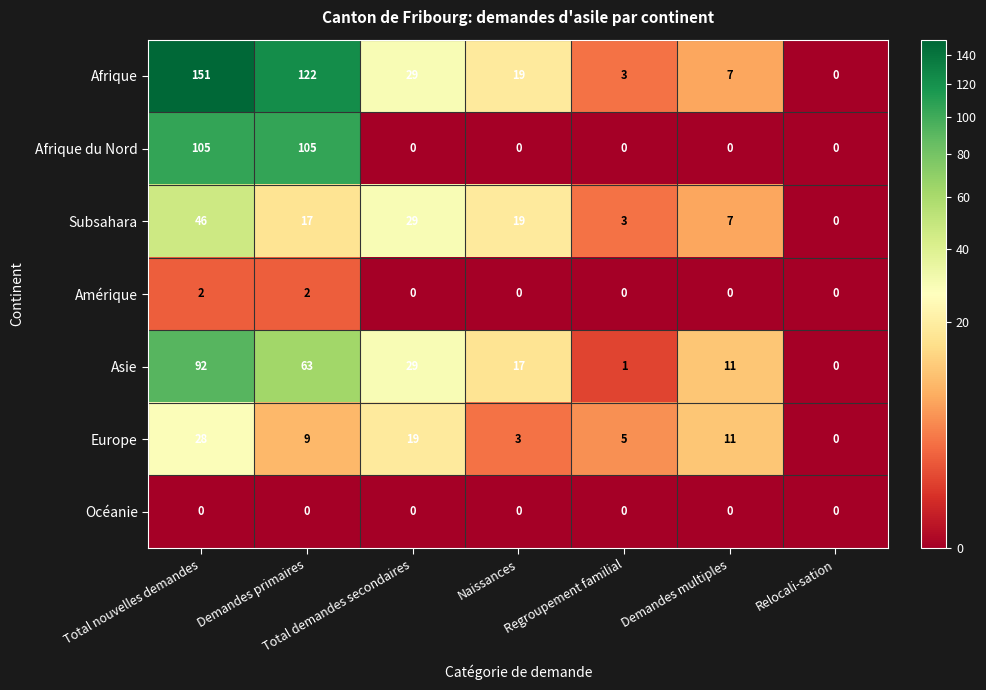

How many distinct data groups are displayed?

7